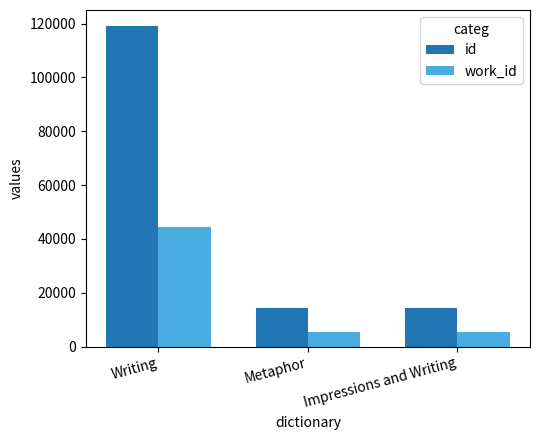

What is the sum of the work_id values at Writing and Impressions and Writing?

49726